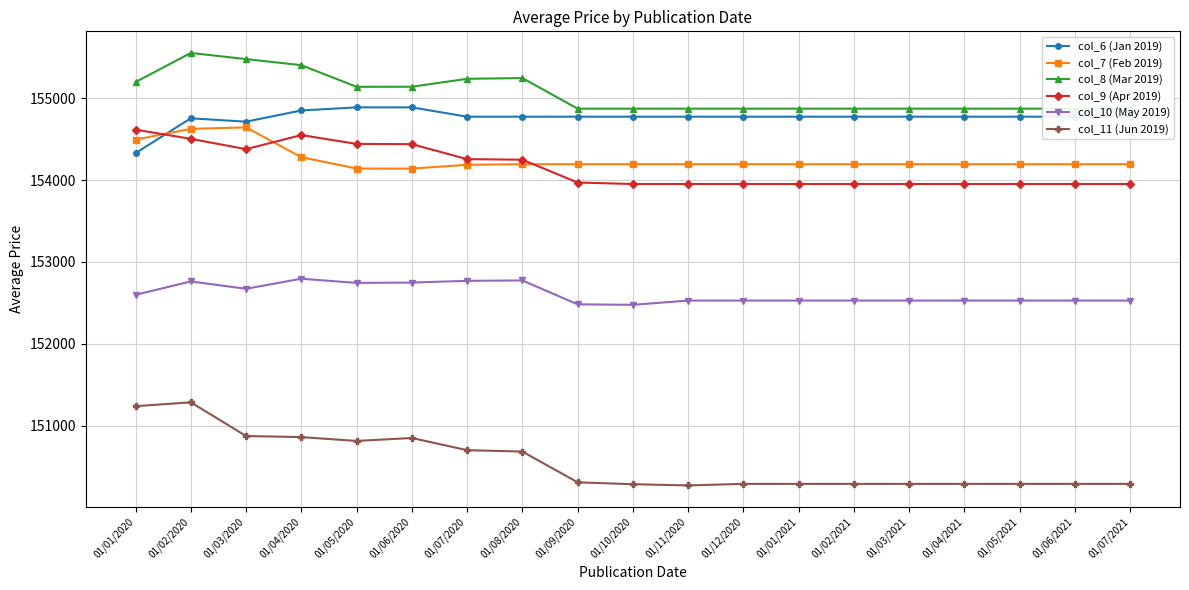

How many data points in col_7 (Feb 2019) are less than 154195?

3